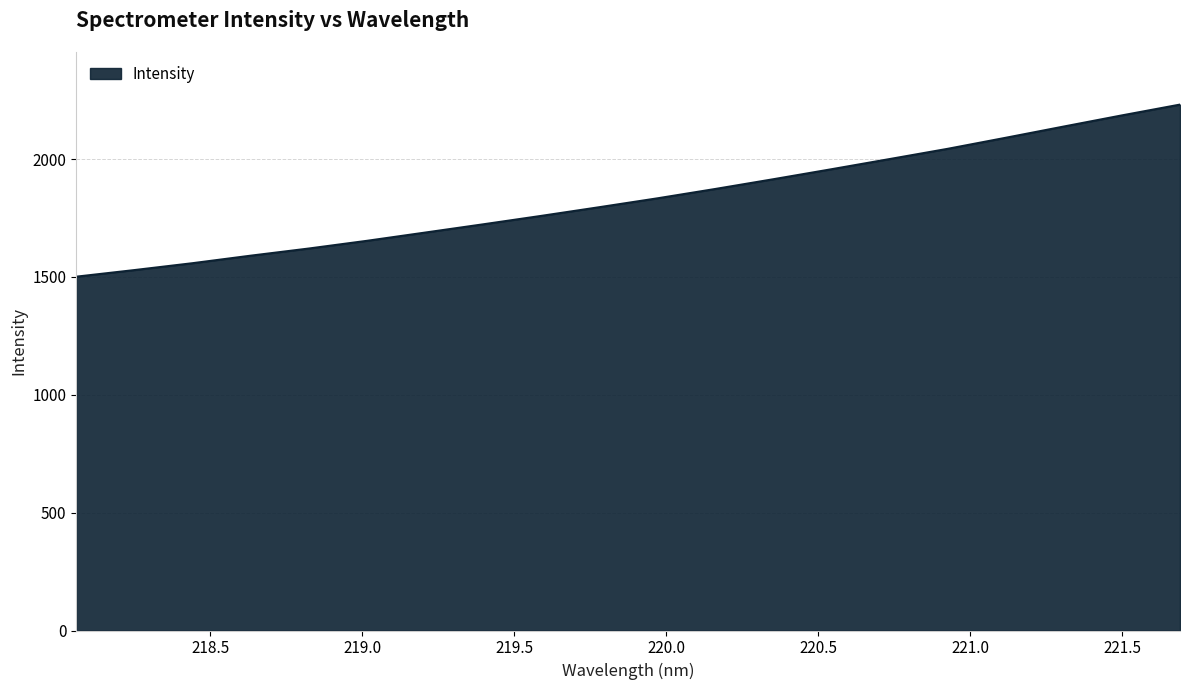

What is the difference between the maximum and minimum values?

730.0